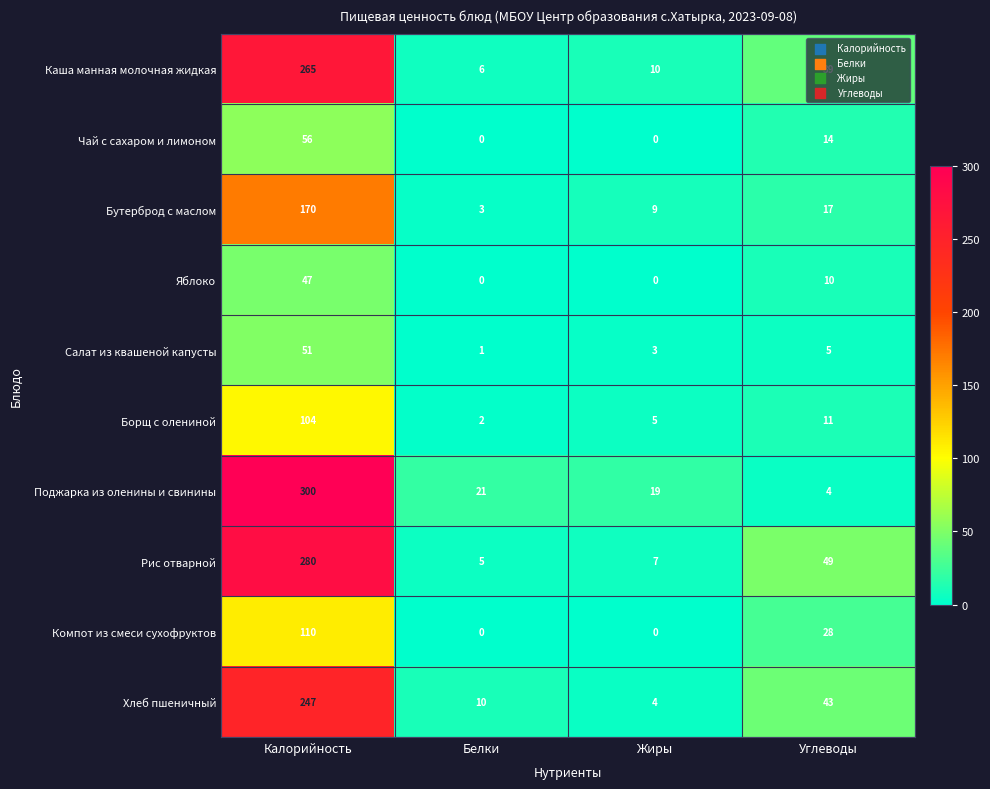

Which series has the largest range (max minus min)?

Поджарка из оленины и свинины